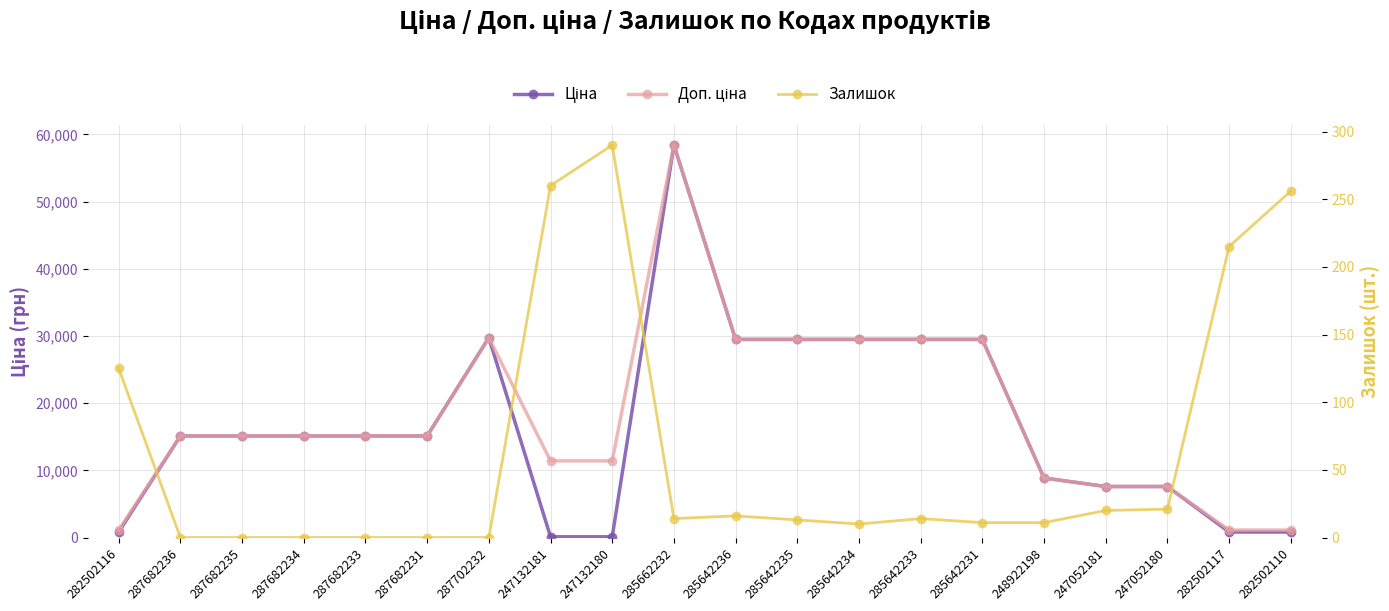

The value of Залишок at 287682234 is 146.4. True or false?

False